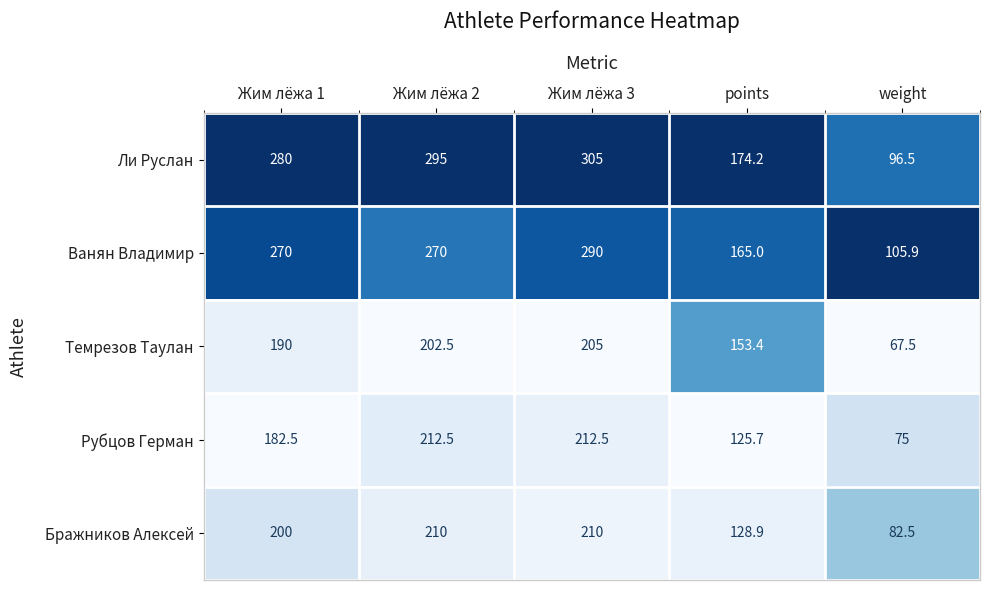

Is the value of Ванян Владимир at Жим лёжа 3 greater than the value of Рубцов Герман at Жим лёжа 2?

Yes